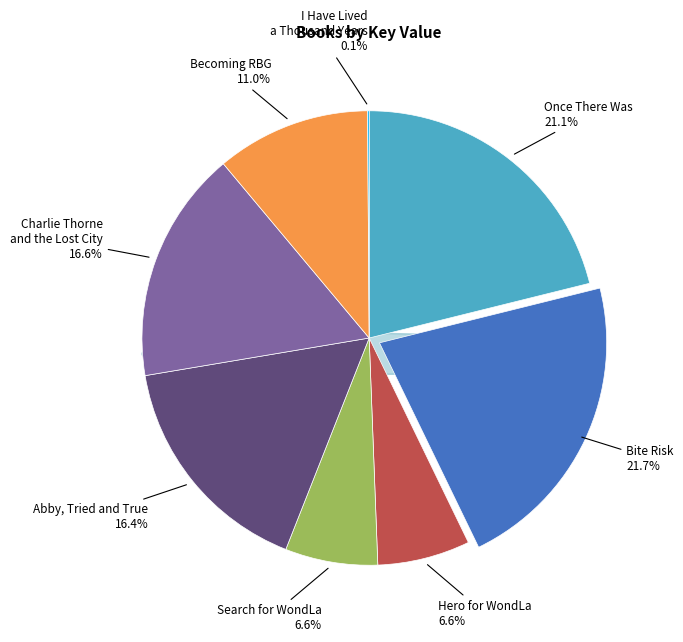

The Abby, Tried and True slice represents 8% of the pie. True or false?

False